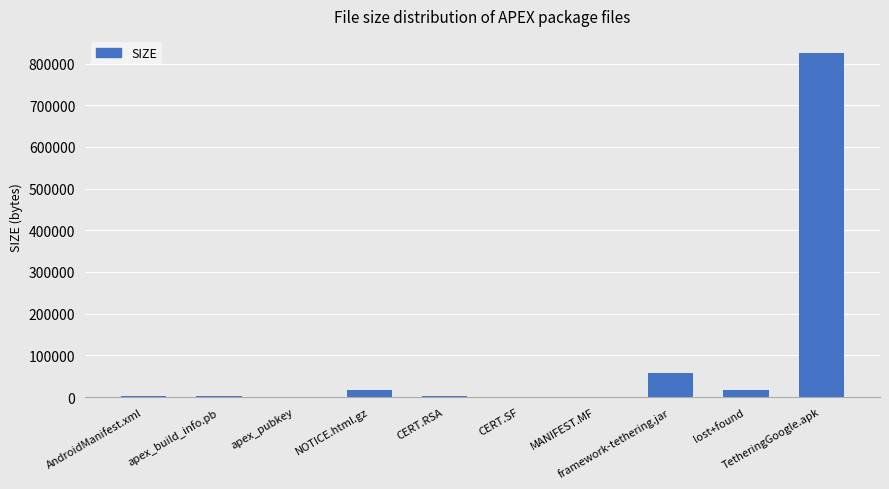

What is the sum of all values?

922761